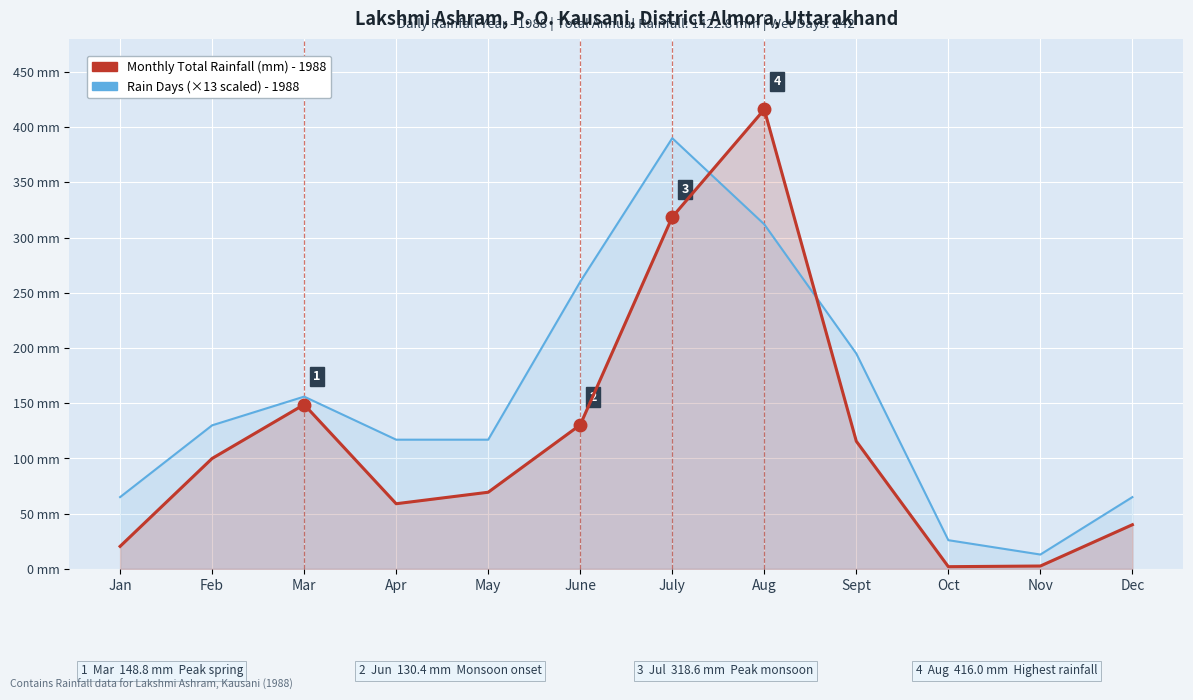

What is the difference between the highest and lowest values at June?

129.6